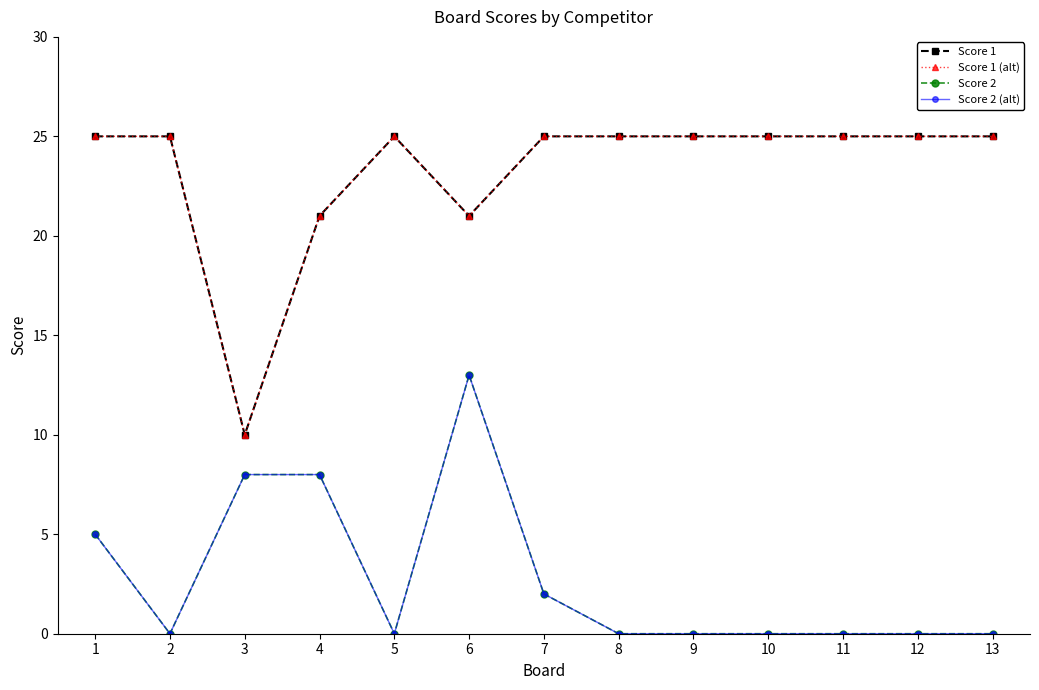

Does the chart have visible grid lines?

No